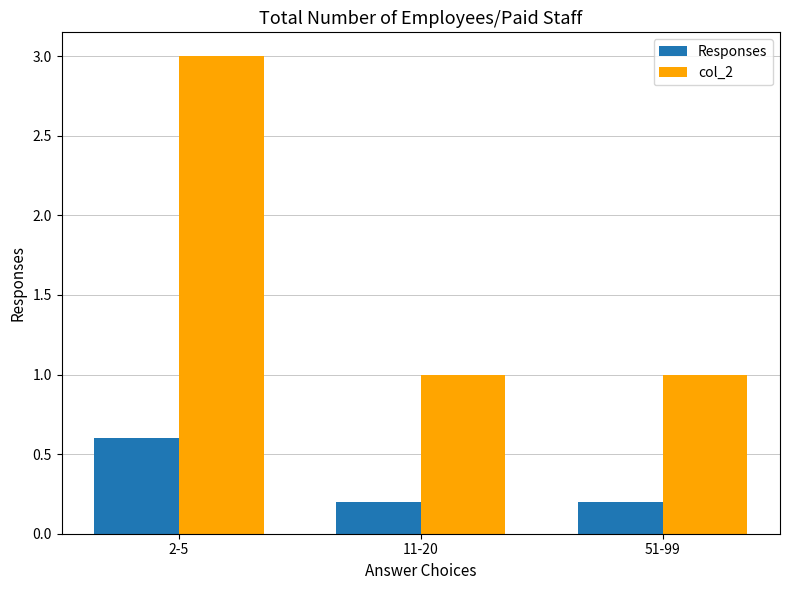

What is the greatest value displayed?

3.0